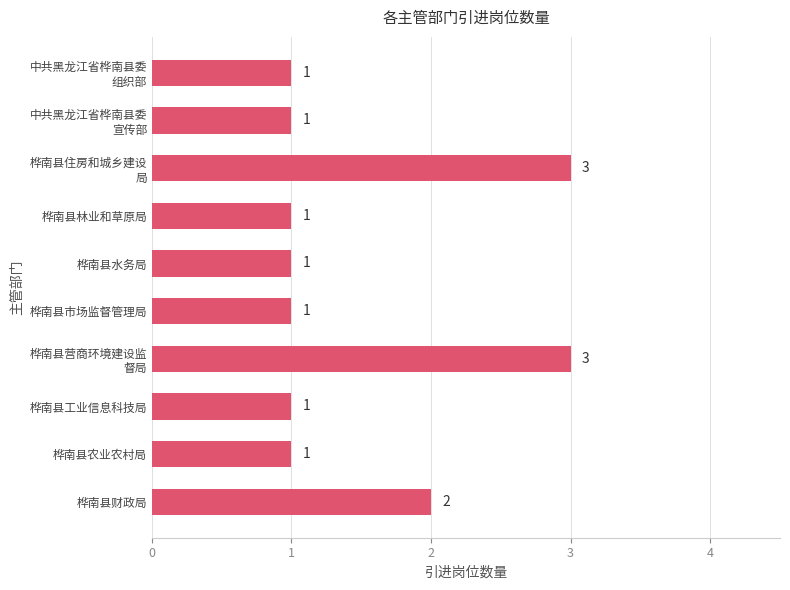

What is the greatest value displayed?

3